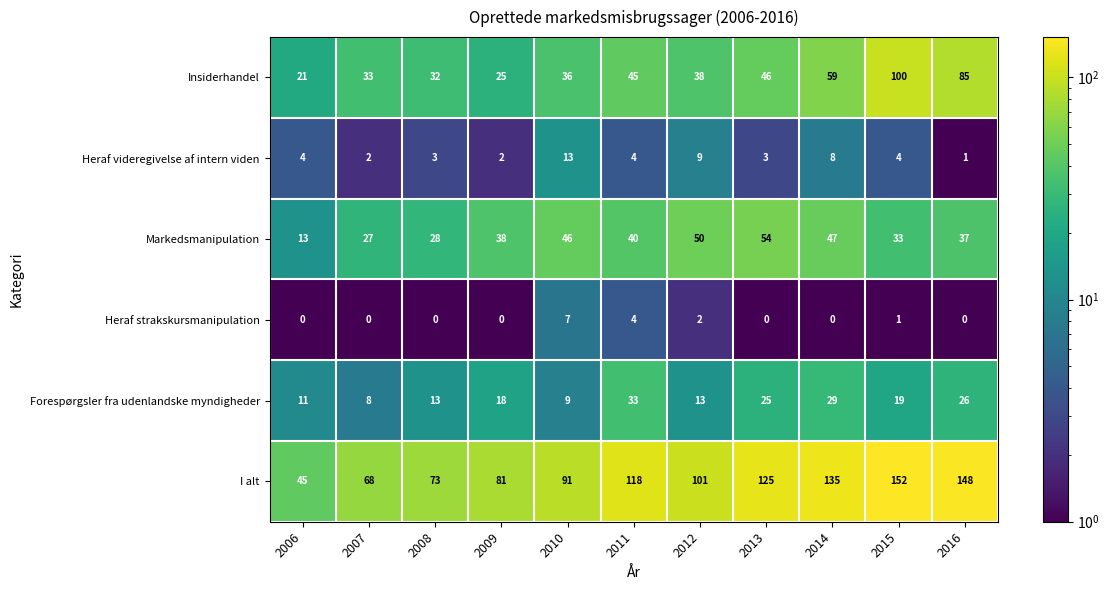

Is it true that Markedsmanipulation equals 37 at 2016?

True